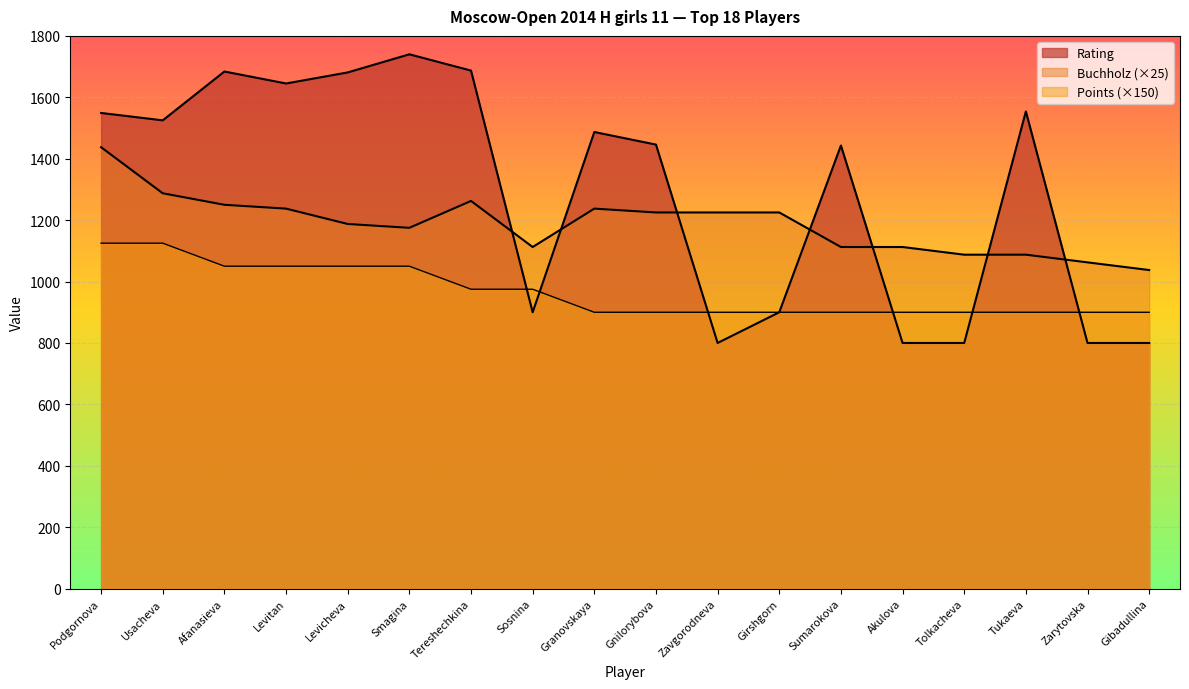

Where is the first local minimum for Buchholz?

Smagina